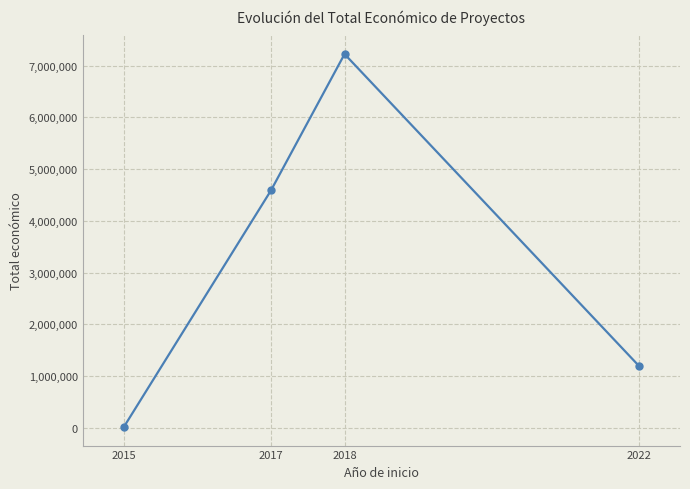

What is the maximum value shown in the chart?

7222818